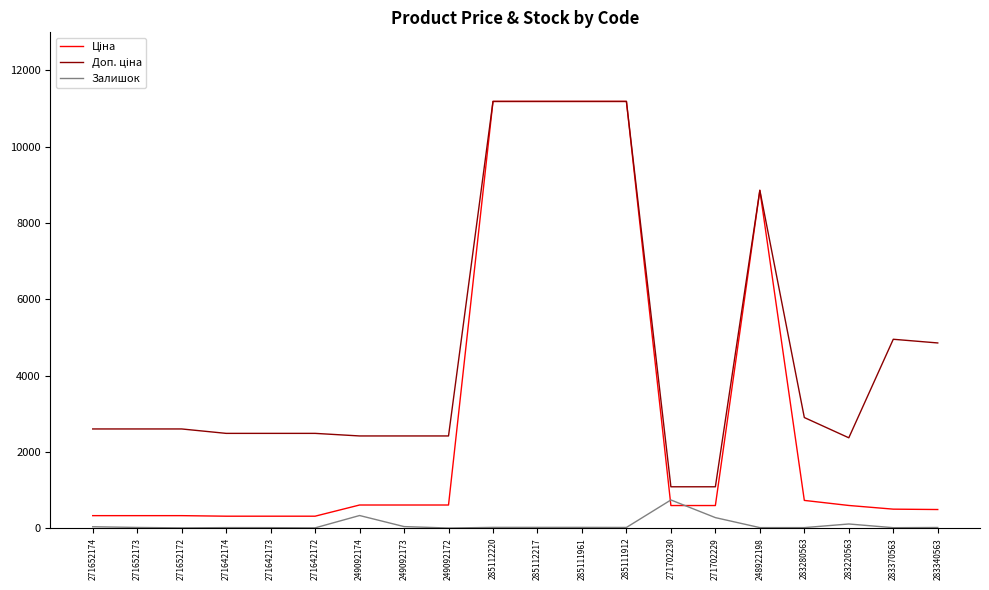

What is the spread (max minus min) of values at 249092172?

2414.8